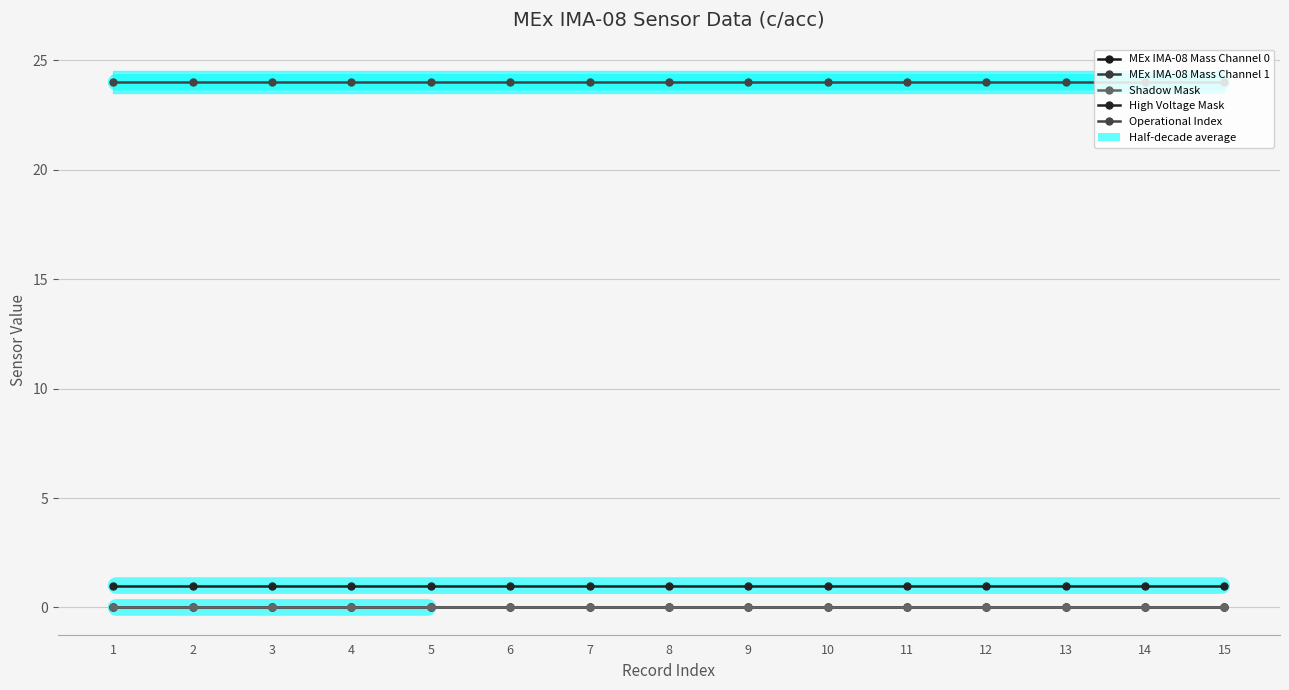

Which category has the highest value across all series?

1